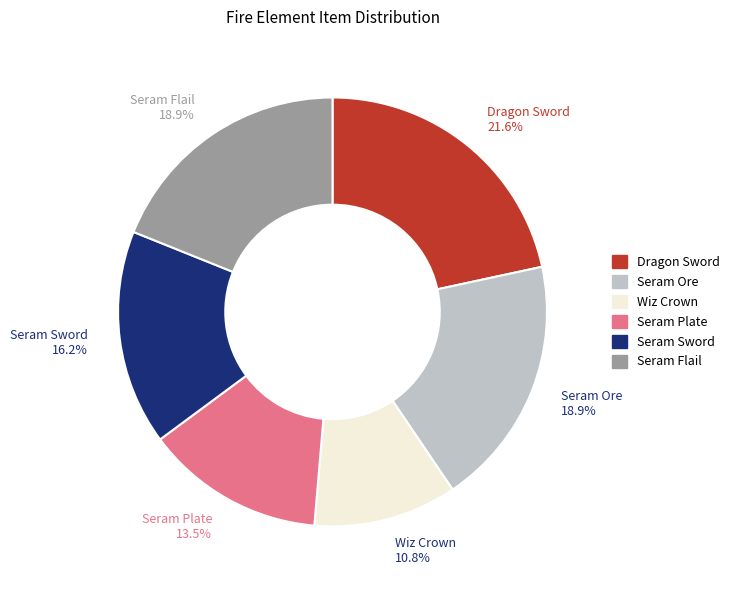

Count the number of slices in the pie.

6